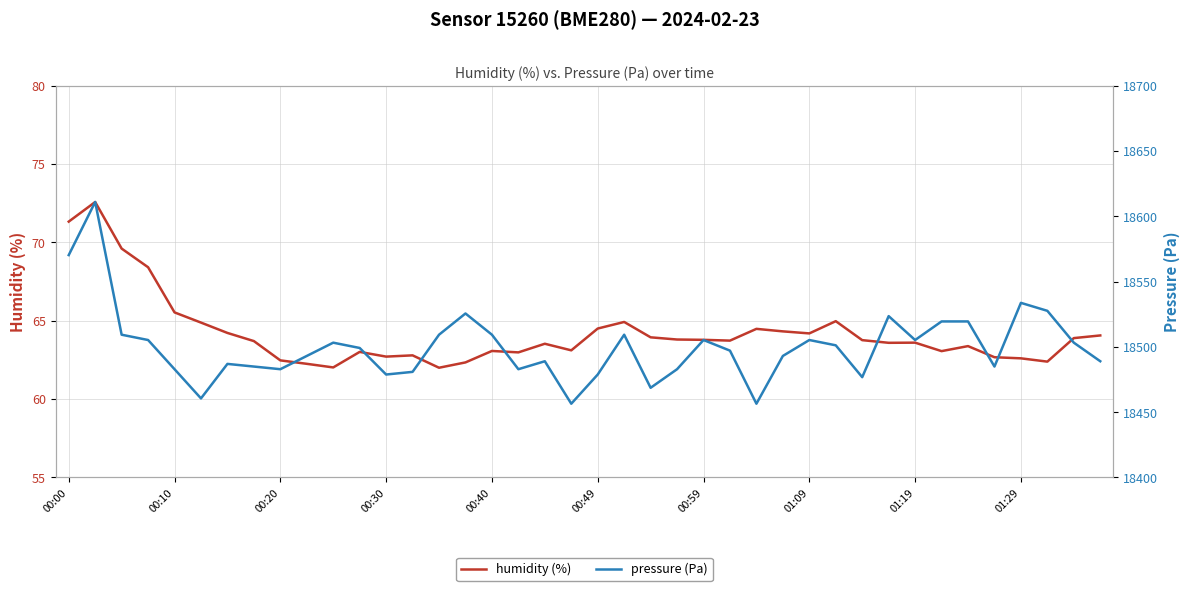

True or false: humidity (%) and pressure (Pa) intersect in this chart.

False